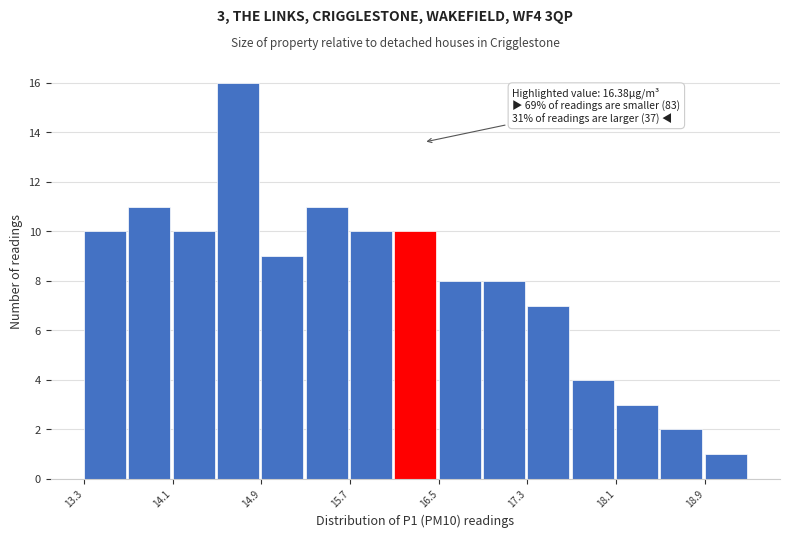

Which range on the x-axis has the tallest bar?

14.5 to 14.9